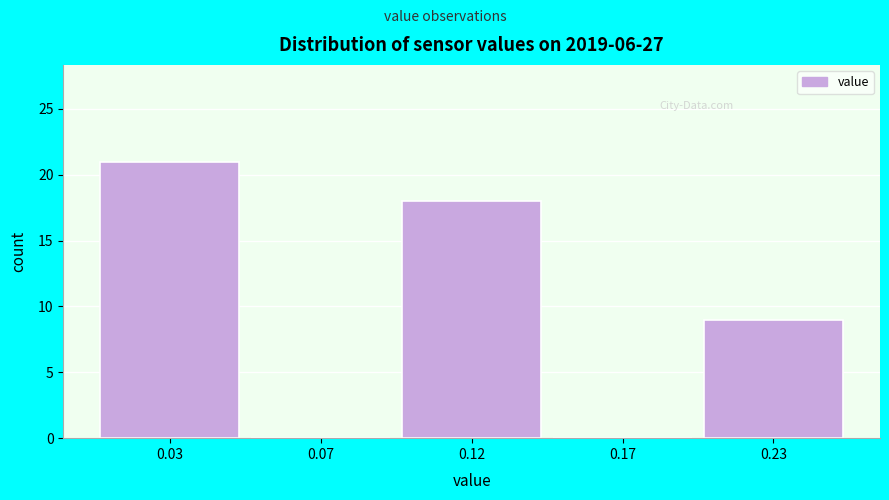

Reading right to left, extract all data points from this chart.

0.23=9	0.17=0	0.12=18	0.07=0	0.03=21